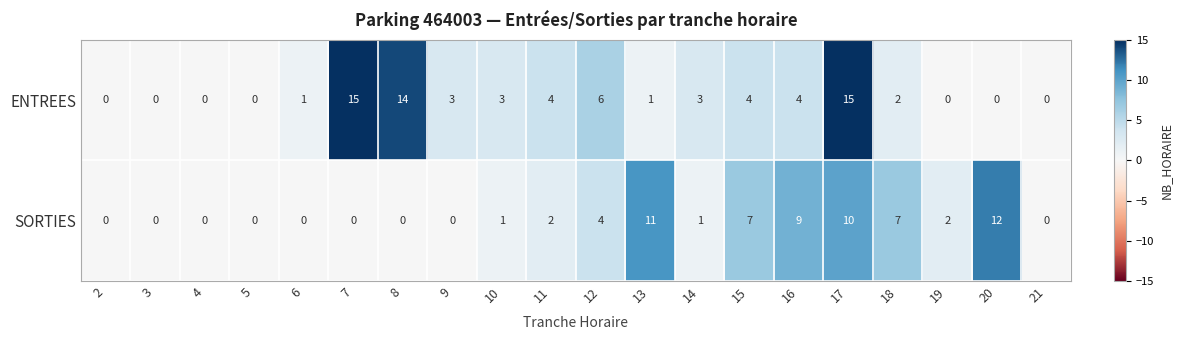

Rank the series by their maximum value, from lowest to highest.

SORTIES, ENTREES